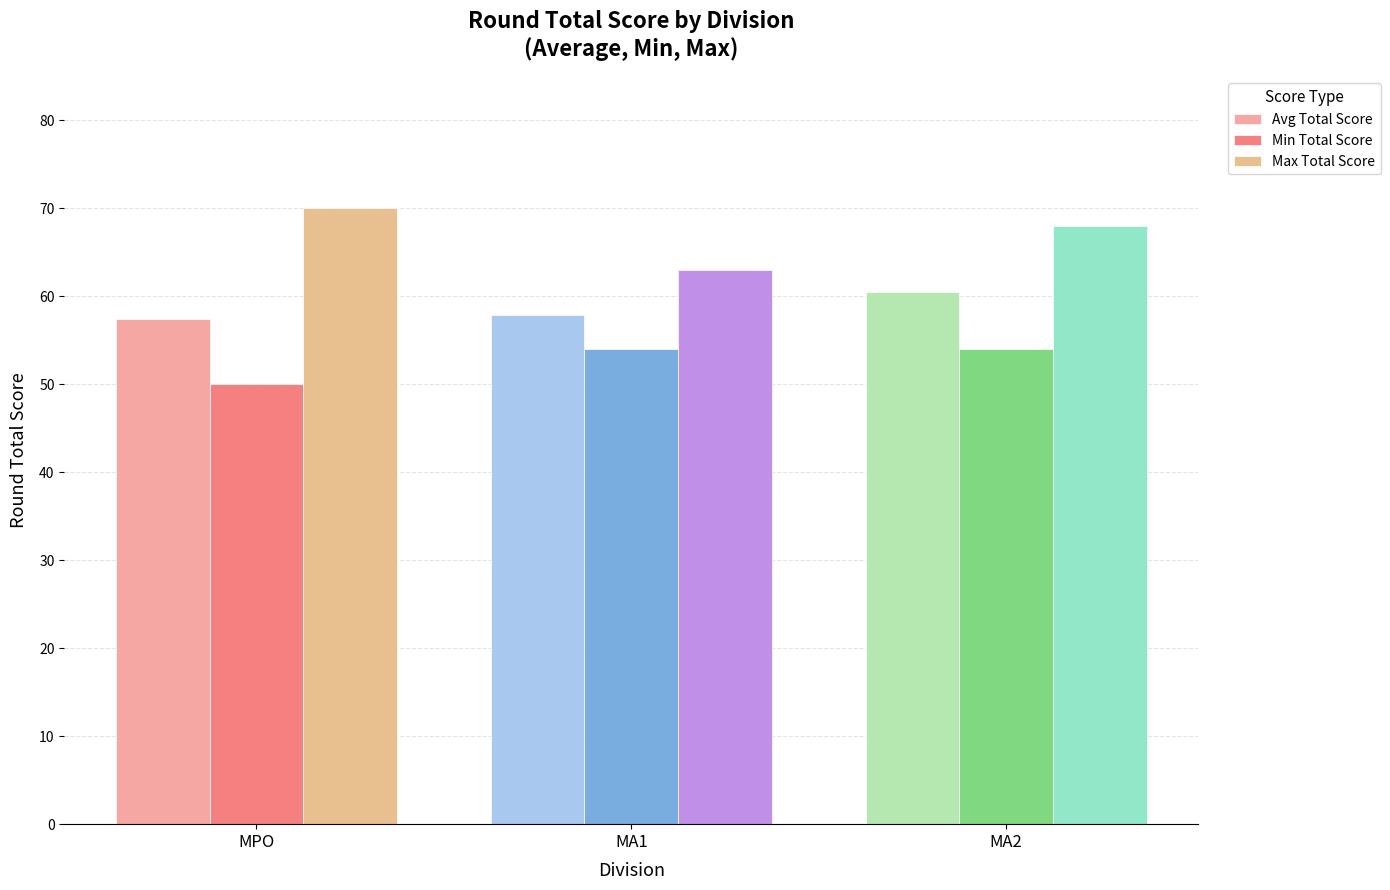

What is the sum of all Min Total Score values?

158.0